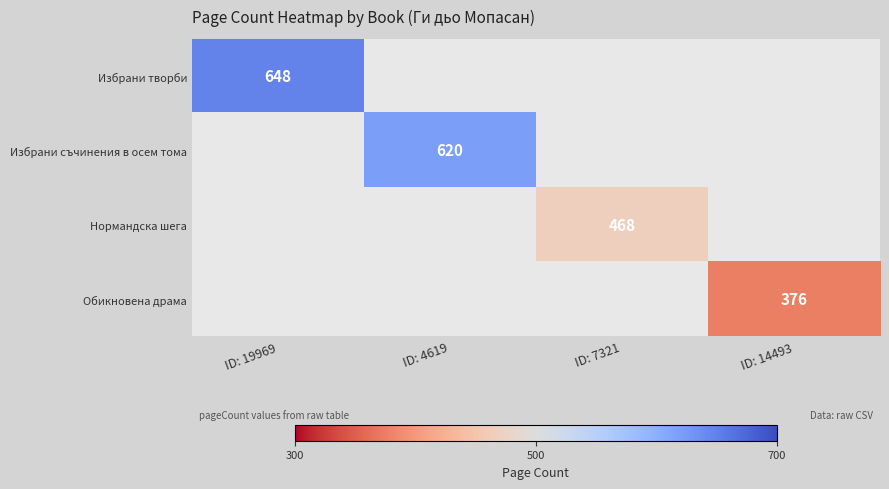

True or false: Обикновена драма has a value of 376 at ID: 14493.

True